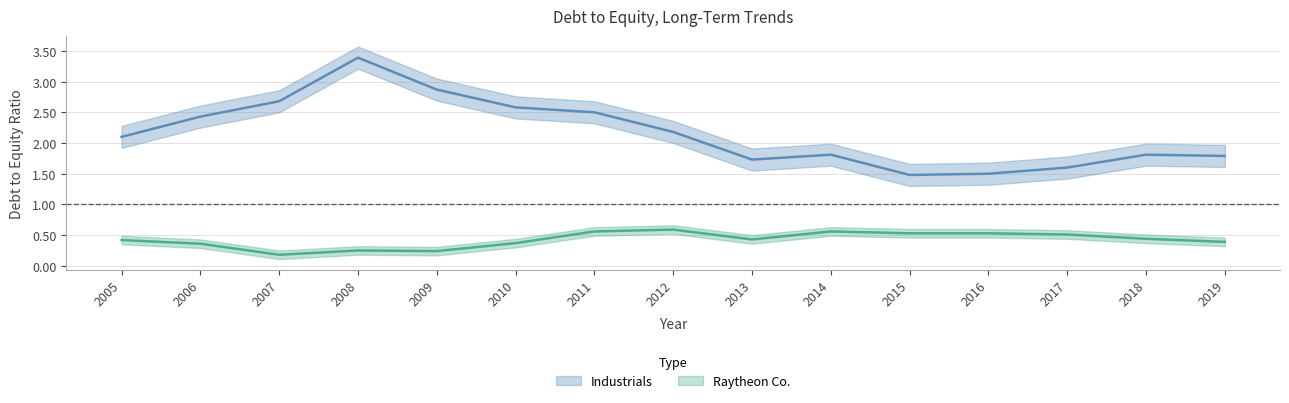

What are all the series names shown in the legend?

Industrials, Raytheon Co.